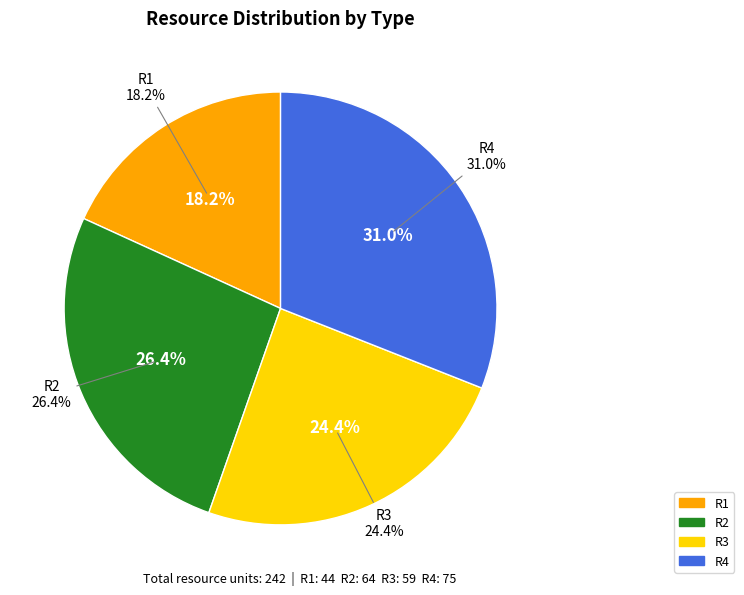

How many slices are in this pie chart?

4